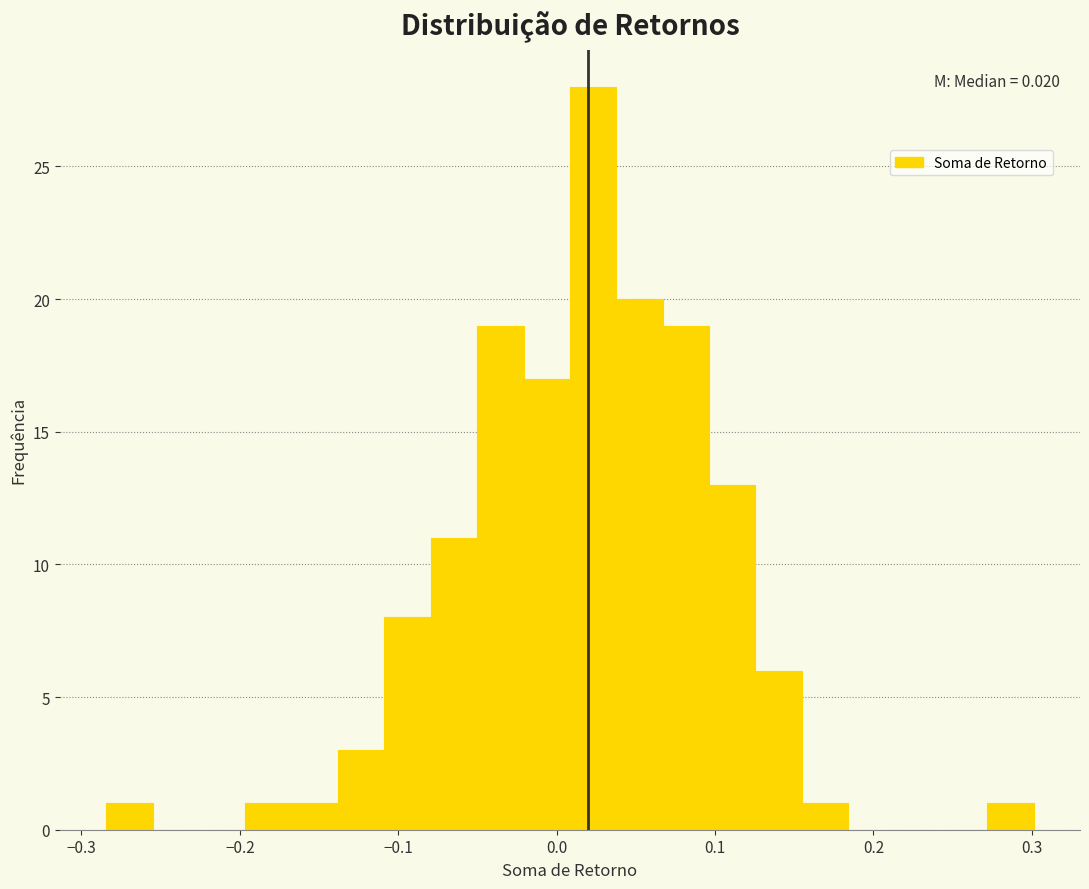

Read against the x-axis, roughly where is the centre of the tallest bar?

0.02